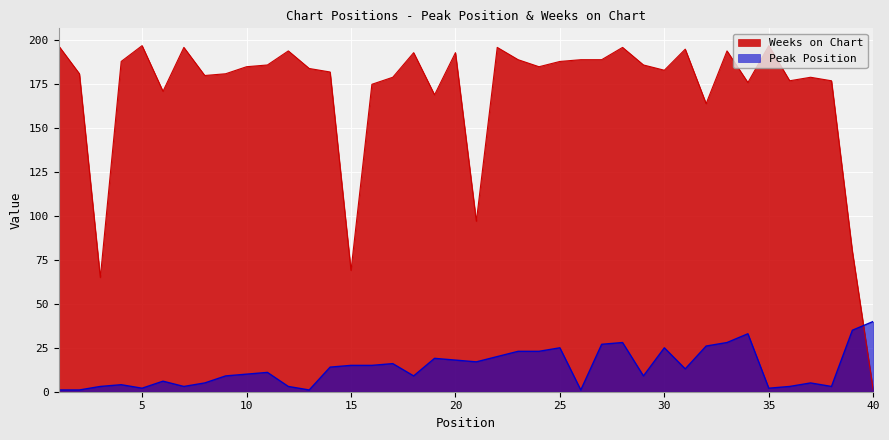

What is the value of the Weeks on Chart point at the 26th from the left?

189